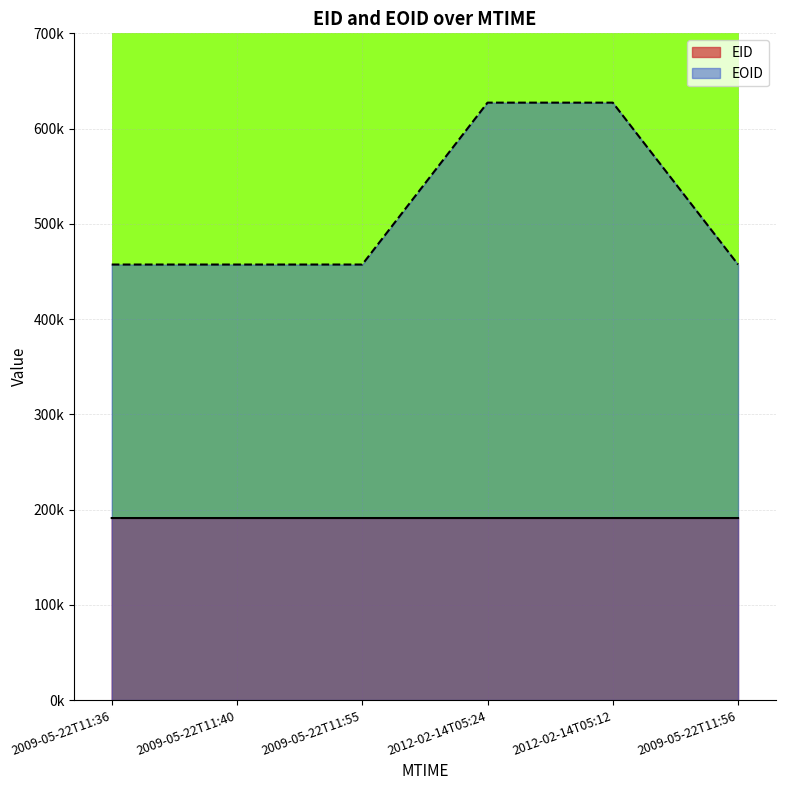

List the series in order of their peak value, lowest first.

EID, EOID